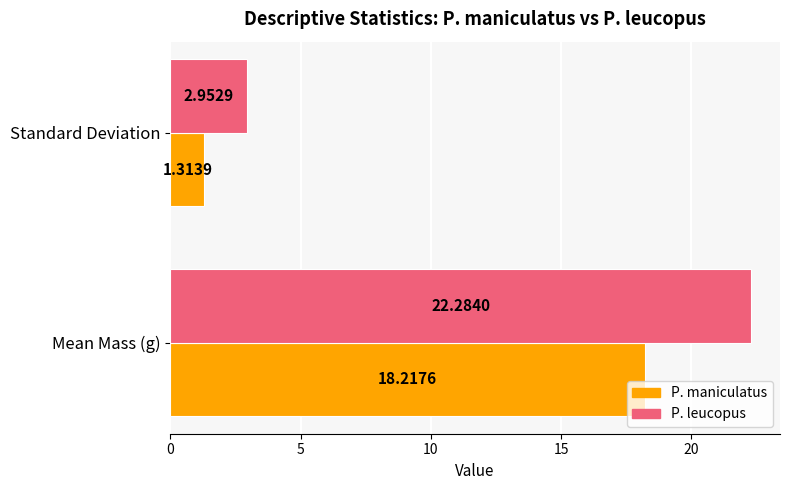

How many data points in P. maniculatus are less than 18?

1